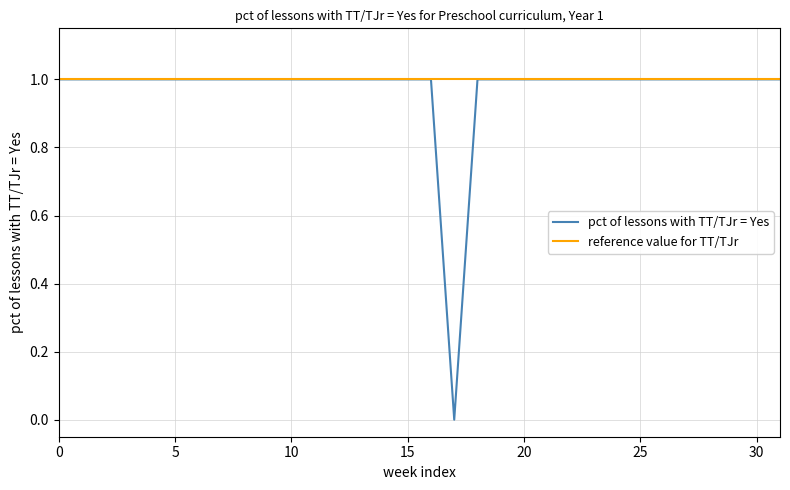

Which series has the widest spread of values?

pct of lessons with TT/TJr = Yes